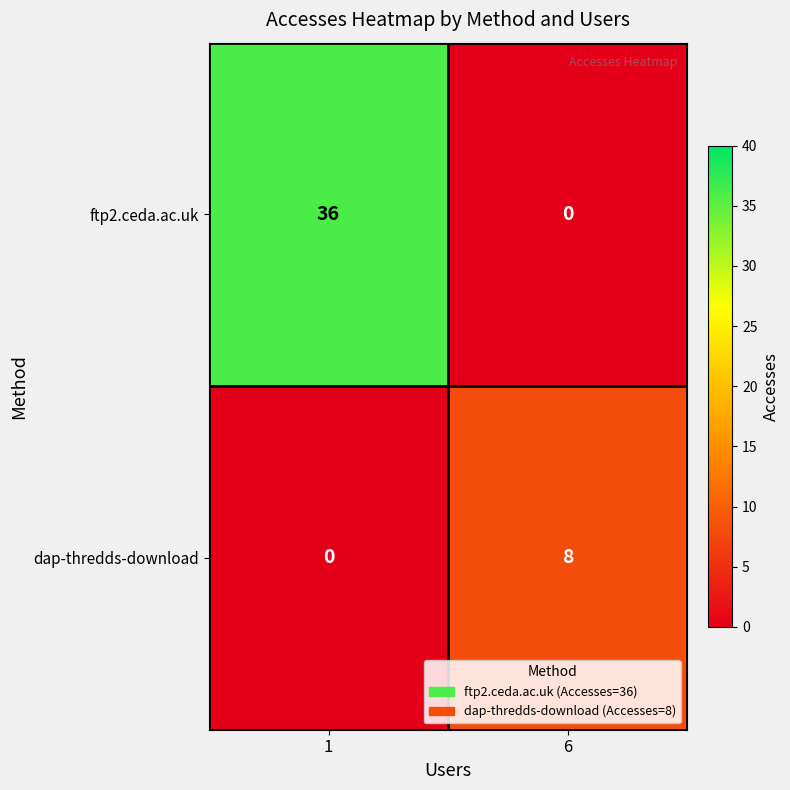

Reading left to right, list all the values displayed in this chart.

ftp2.ceda.ac.uk: 1=36	6=0
dap-thredds-download: 1=0	6=8